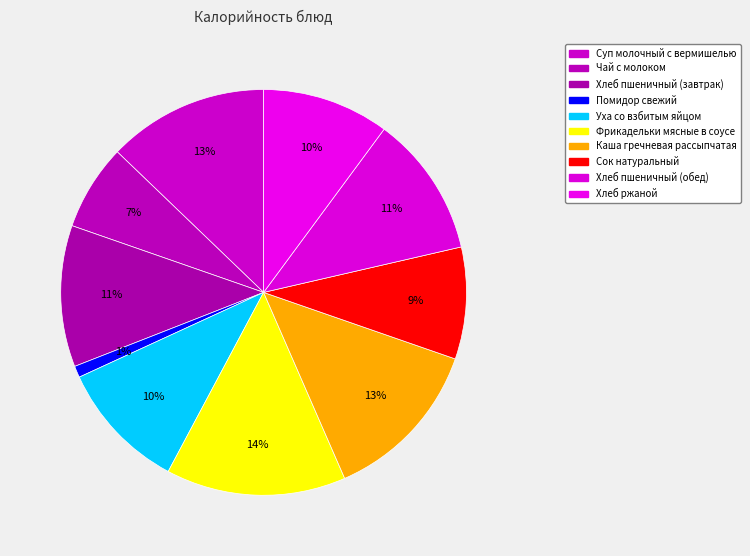

What percentage is the Сок натуральный slice, to the nearest percent?

9%